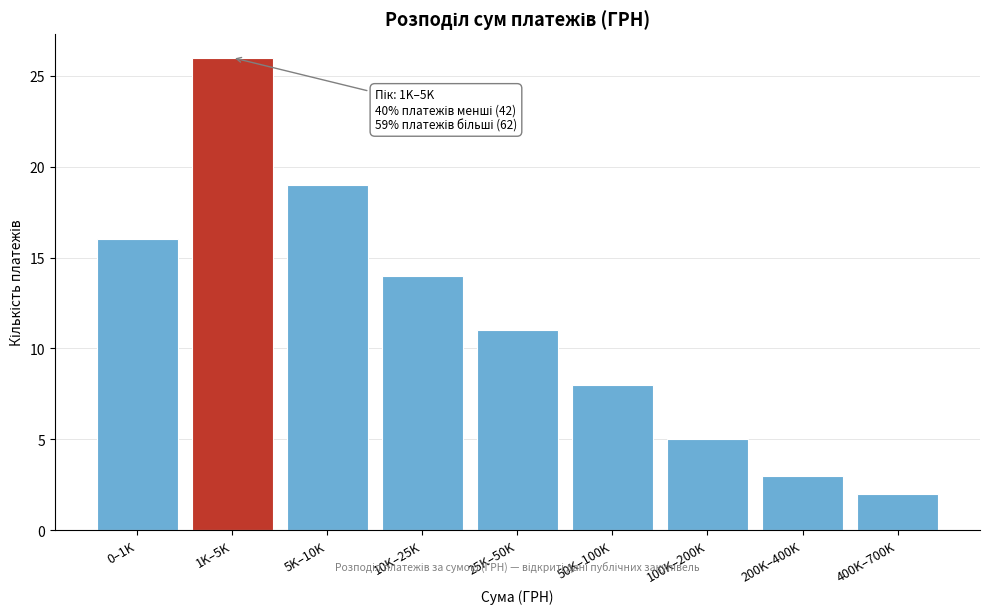

Reading left to right, transcribe all the data shown in this chart.

16	26	19	14	11	8	5	3	2